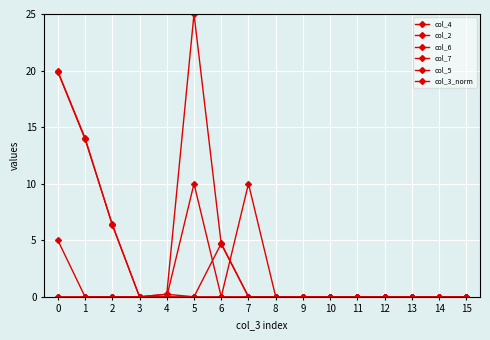

Does the chart have visible grid lines?

Yes